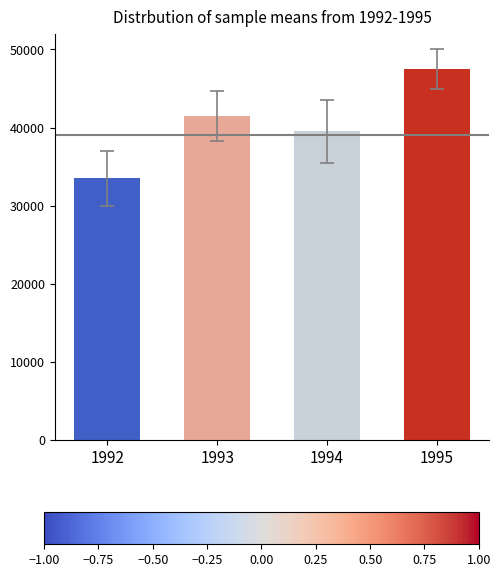

Does the chart contain any negative values?

No